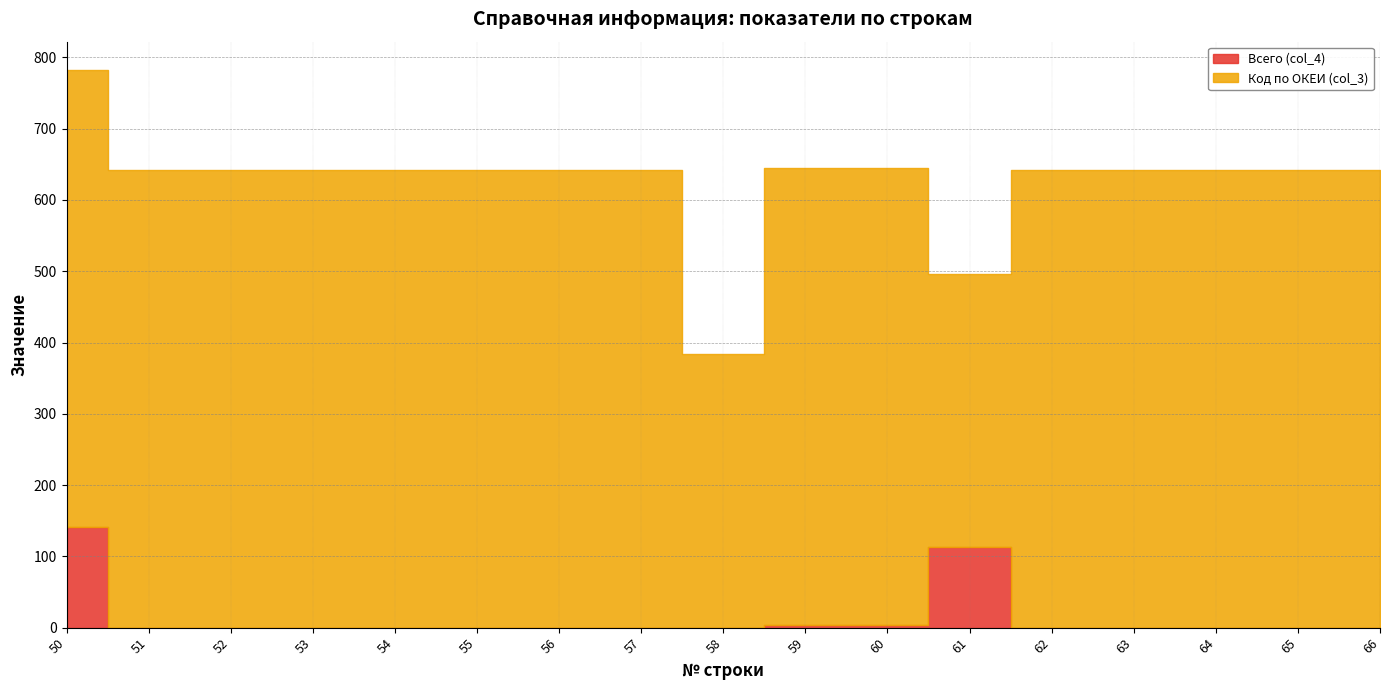

True or false: Всего (col_4) has more than 2 interior local peaks.

False